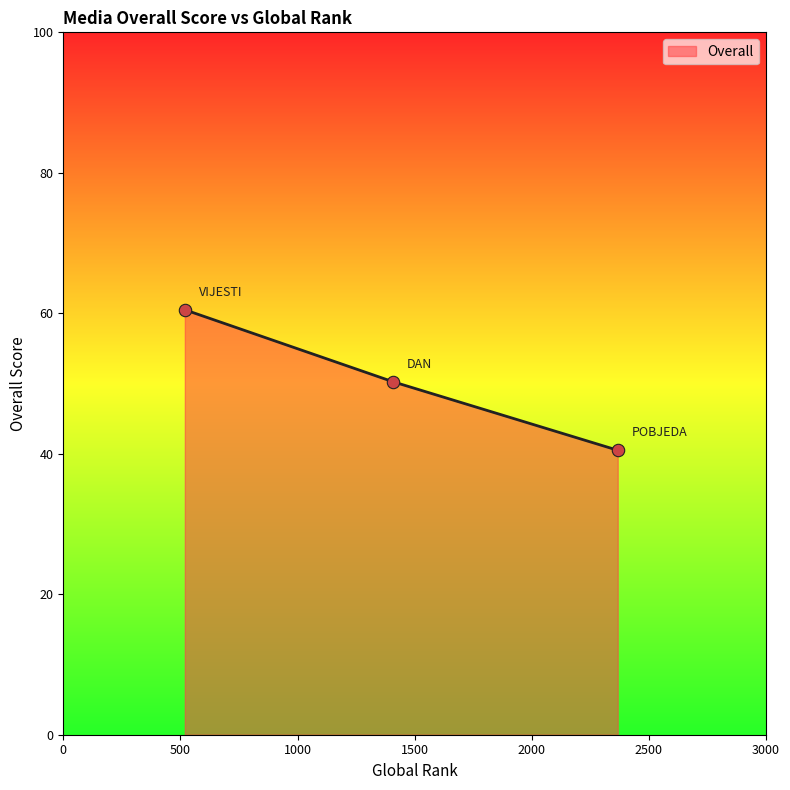

What is the average value?

50.4